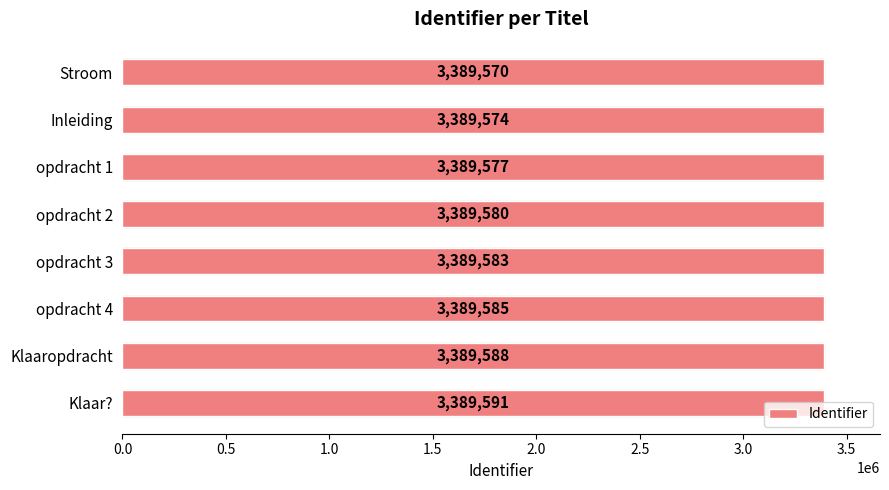

The chart shows a value of 2012367 at opdracht 2. True or false?

False